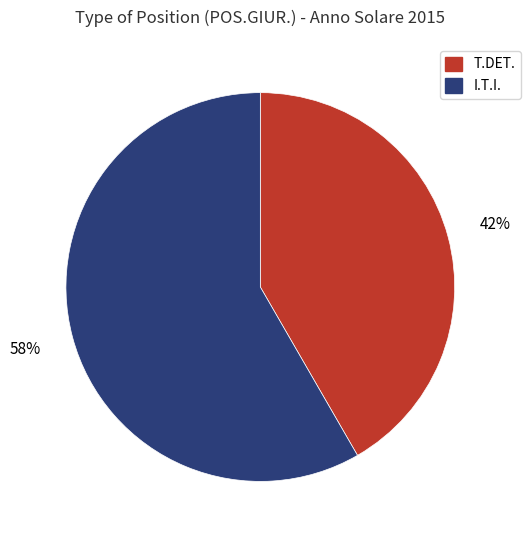

To the nearest percent, what portion does T.DET. represent?

42%